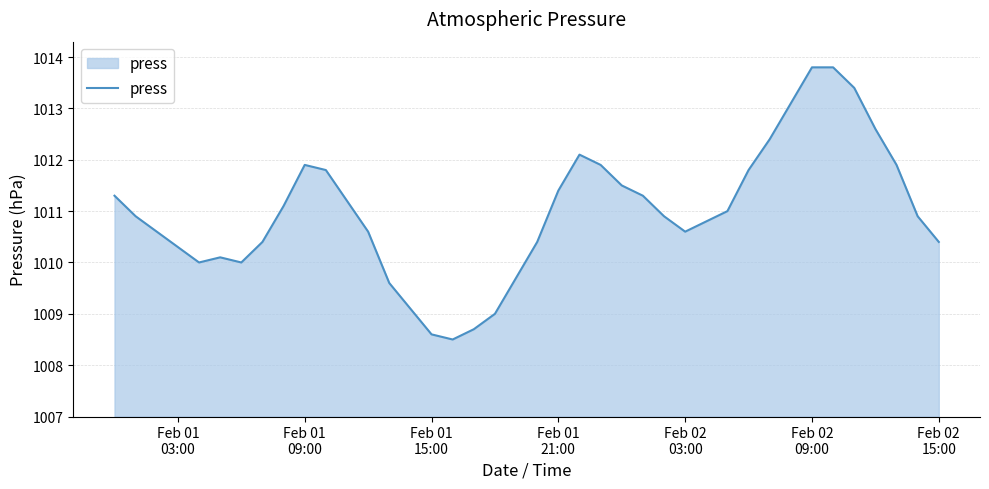

What is the sum of all values?

40439.4